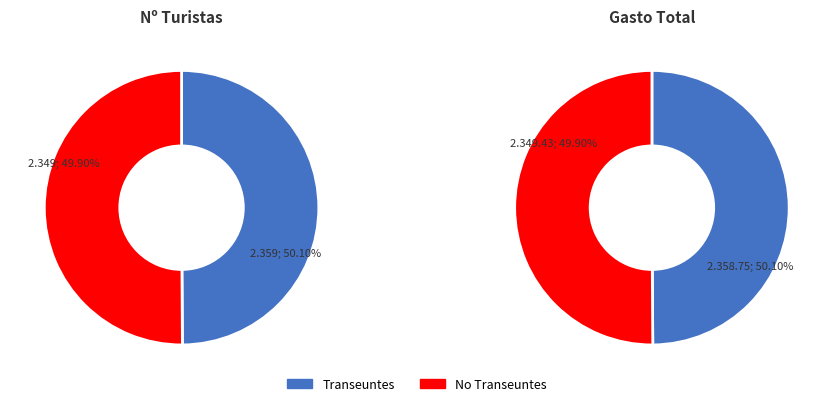

True or false: 2 accounts for 27% of the total.

False